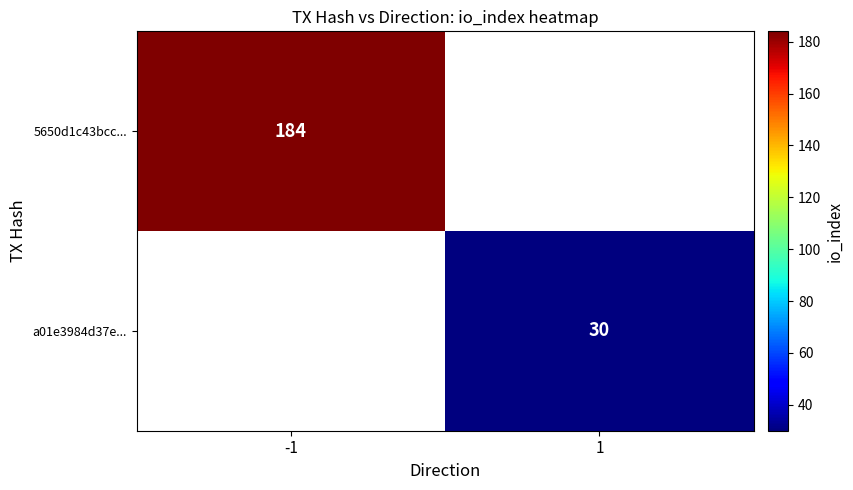

The 5650d1c43bcc... series shows 184 at -1. True or false?

True